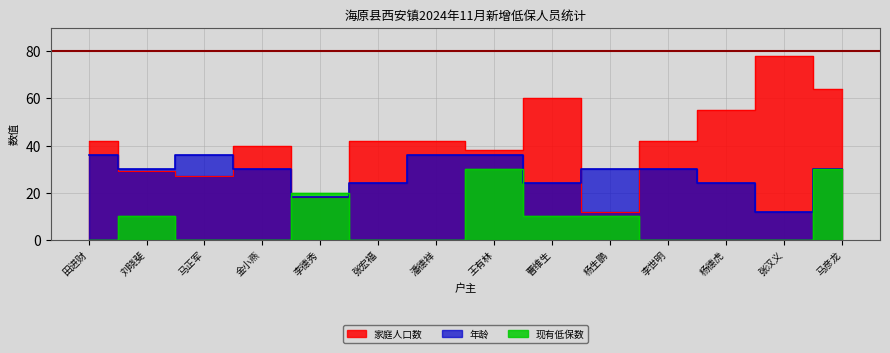

What is the label of the 1st point from the right?

马彦龙